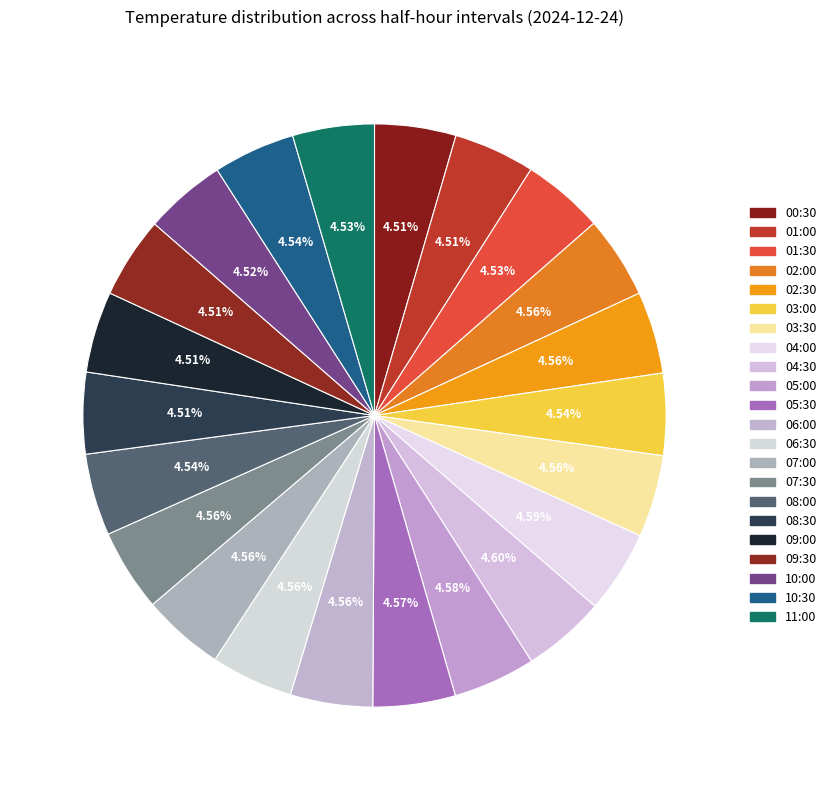

How many segments does this pie chart have?

22